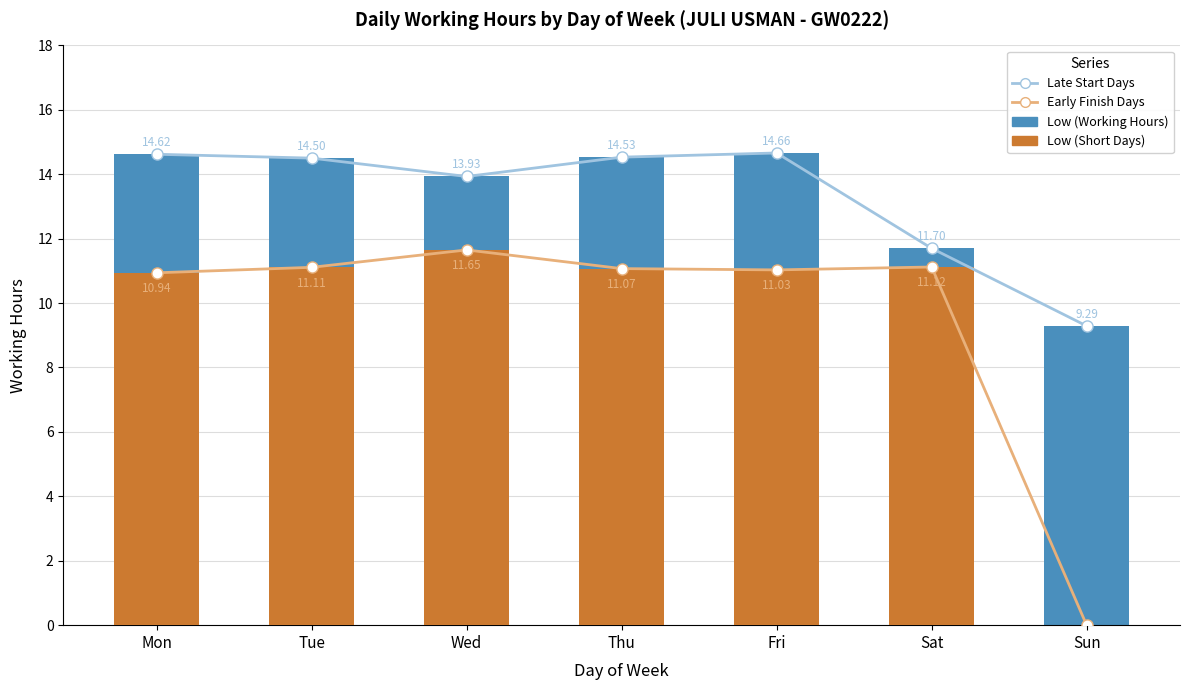

Reading left to right, list all the values displayed in this chart.

Late Start Days: 14.6	14.5	13.9	14.5	14.7	11.7	9.3
Early Finish Days: 10.9	11.1	11.7	11.1	11.0	11.1	0.0
Low (Working Hours): 14.6	14.5	13.9	14.5	14.7	11.7	9.3
Low (Short Days): 10.9	11.1	11.7	11.1	11.0	11.1	0.0